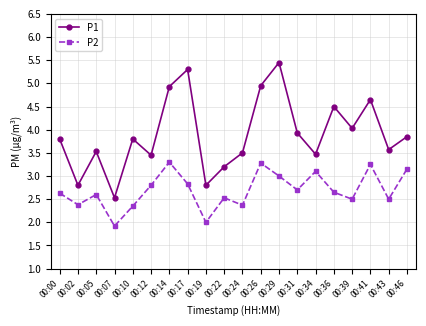

True or false: P2 and P1 intersect in this chart.

False